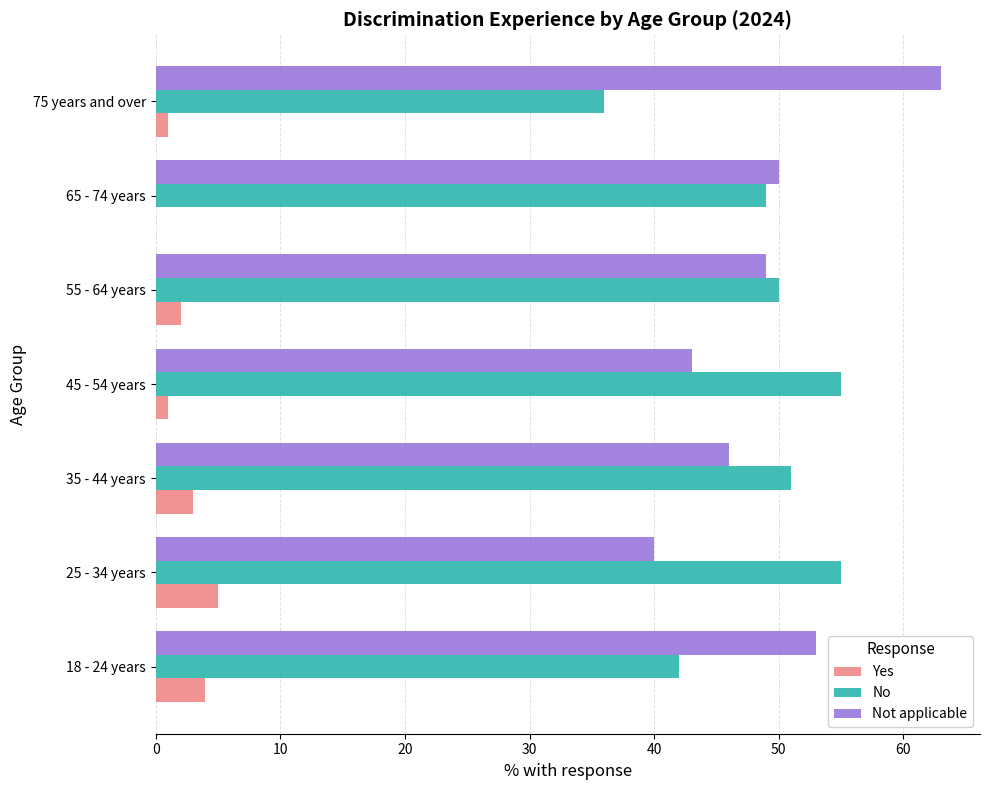

Is the value of Not applicable at 75 years and over greater than the value of Yes at 55 - 64 years?

Yes